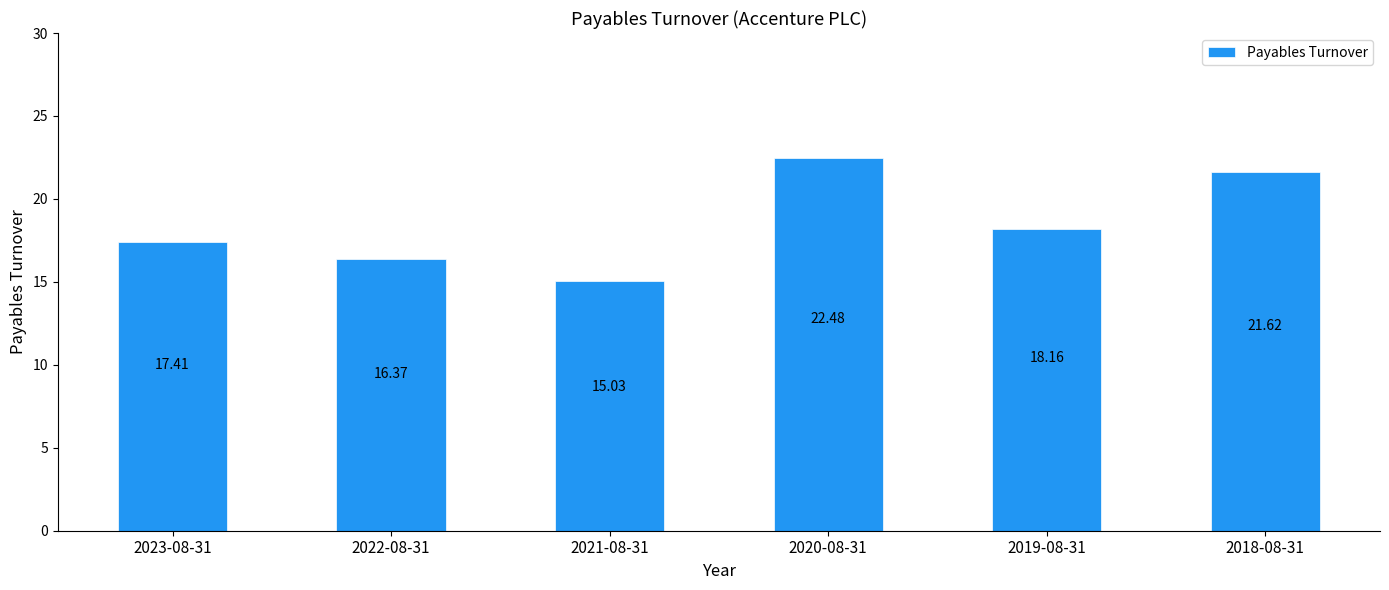

Which label corresponds to the smallest value in the chart?

2021-08-31